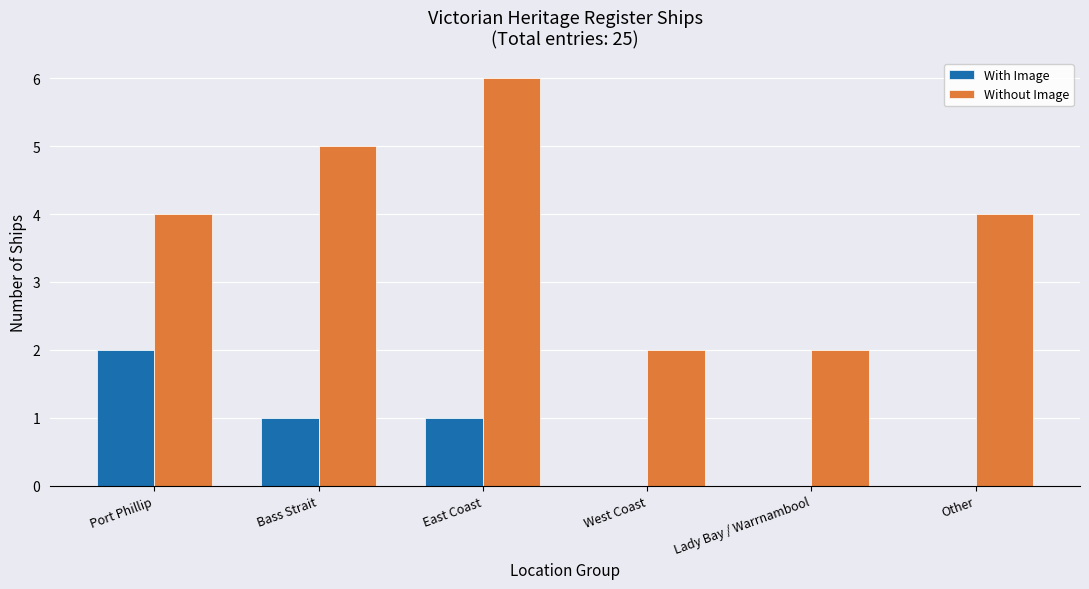

How many data points does each series have?

6